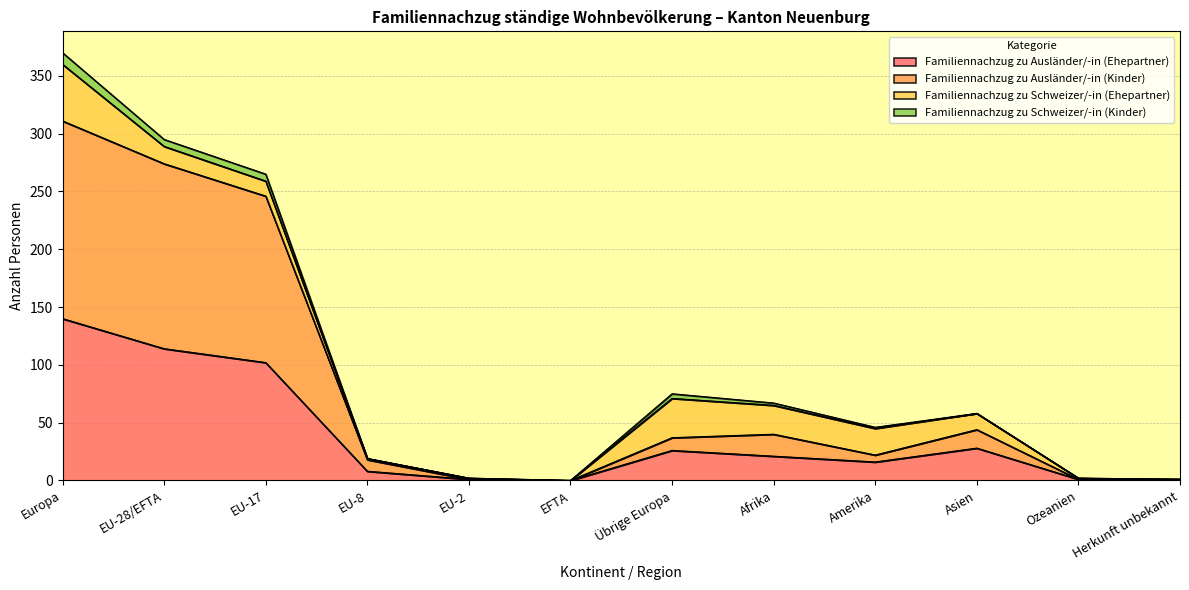

At EFTA, list the series in order from smallest to largest.

Familiennachzug zu Ausländer/-in (Ehepartner), Familiennachzug zu Ausländer/-in (Kinder)